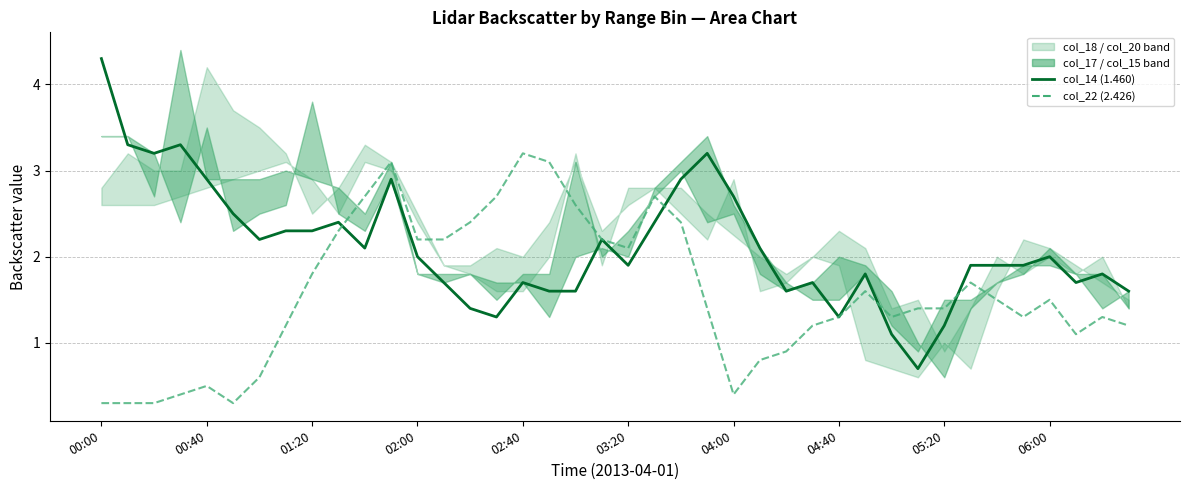

How many interior local peaks does the col_14 (1.460) series have?

10